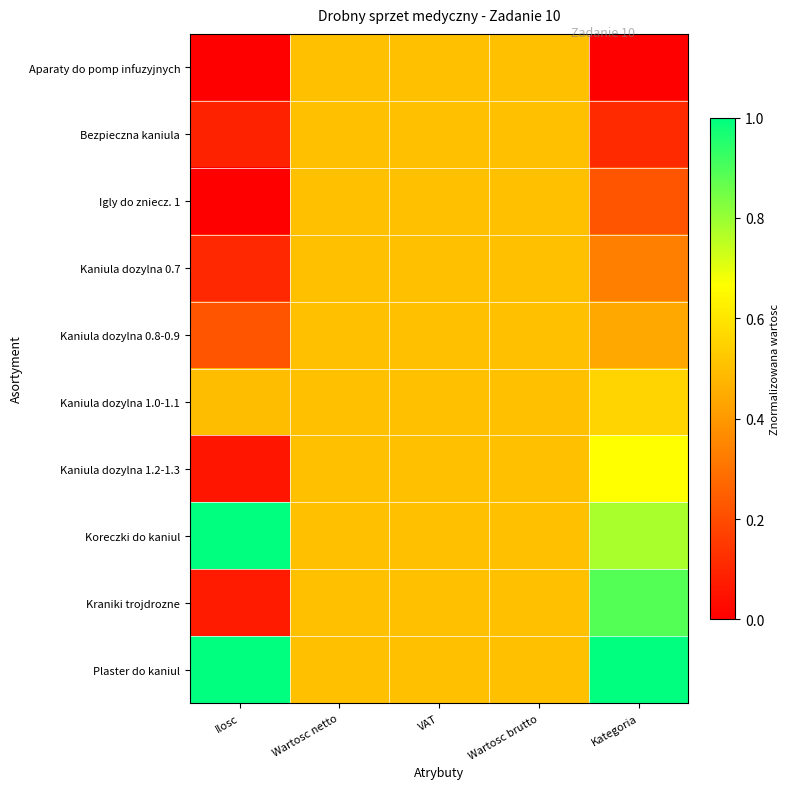

Rank the series by their maximum value, from lowest to highest.

Aparaty do pomp infuzyjnych, Bezpieczna kaniula, Igly do zniecz. 1, Kaniula dozylna 0.7, Kaniula dozylna 0.8-0.9, Kaniula dozylna 1.0-1.1, Kaniula dozylna 1.2-1.3, Kraniki trojdrozne, Koreczki do kaniul, Plaster do kaniul